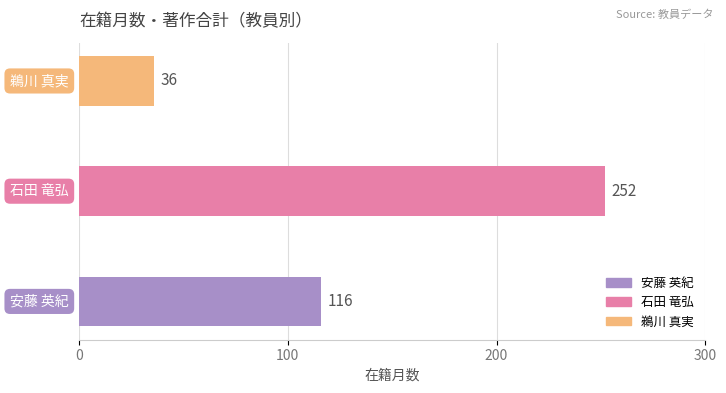

What is the maximum value shown in the chart?

252